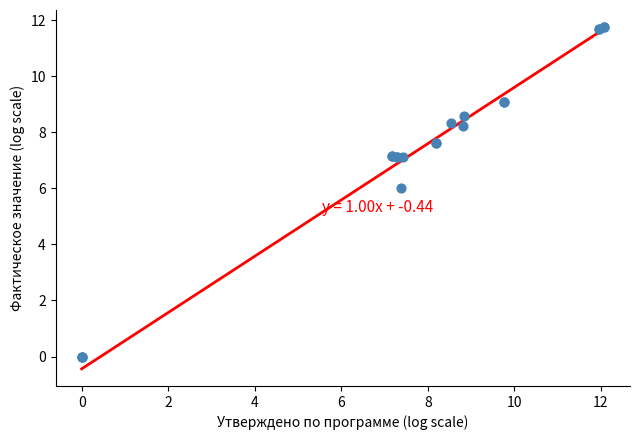

What Y value in the scatter plot is closest to 5?

6.0